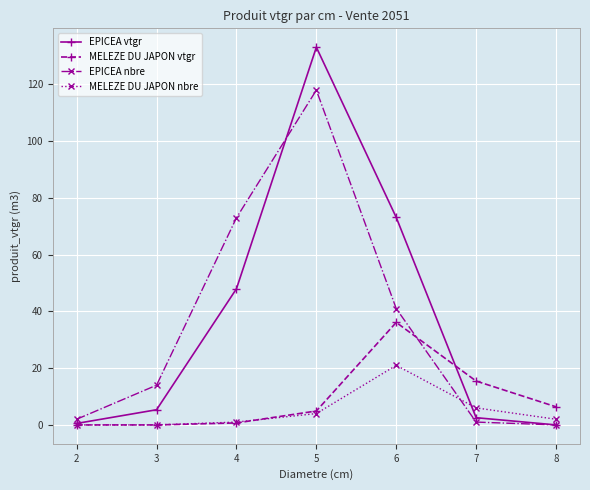

What is the spread (max minus min) of values at 7?

14.5